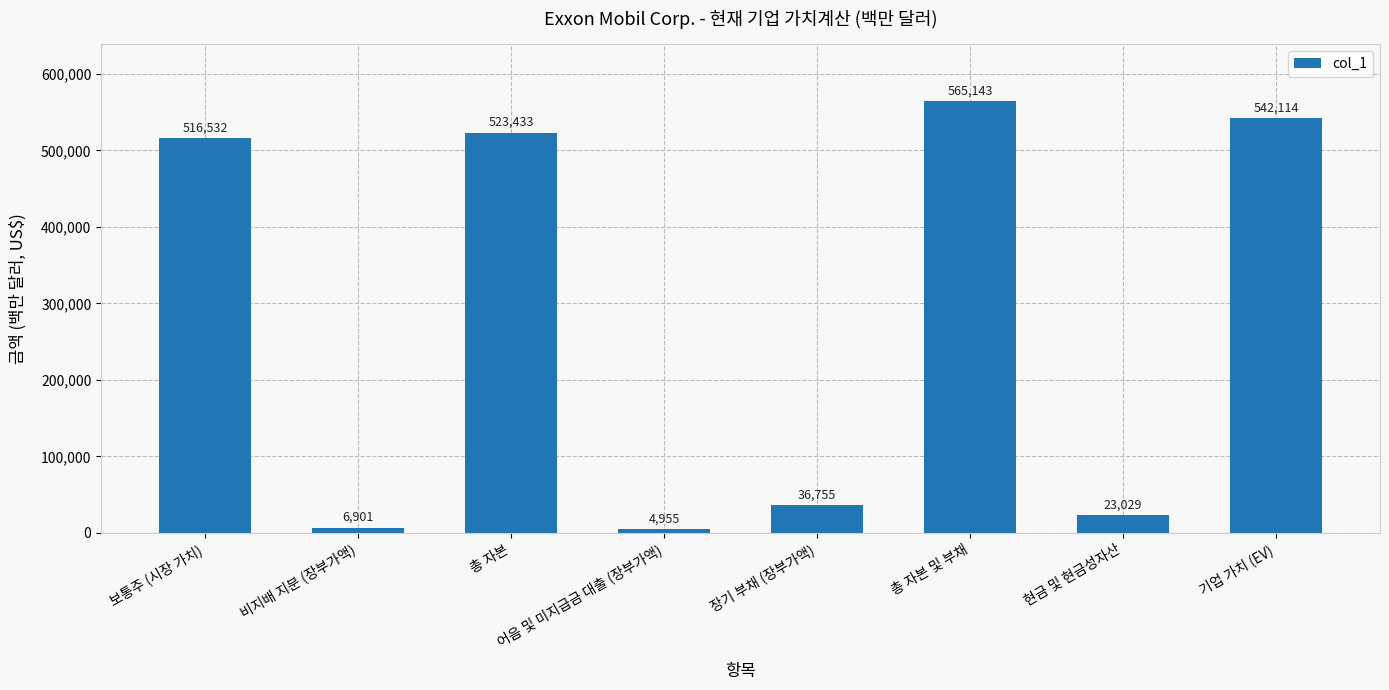

Is it true that the value at 총 자본 및 부채 is 565143?

True